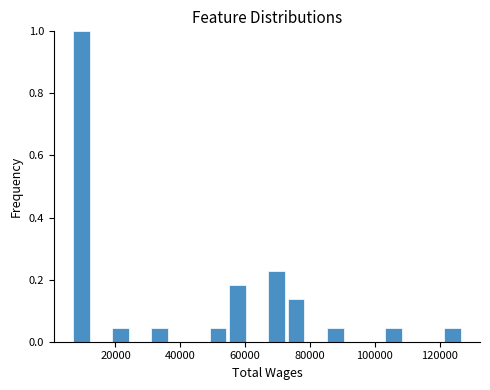

Around what value on the x-axis is the tallest bar? Give the approximate position of its centre, as read against the axis.

10000